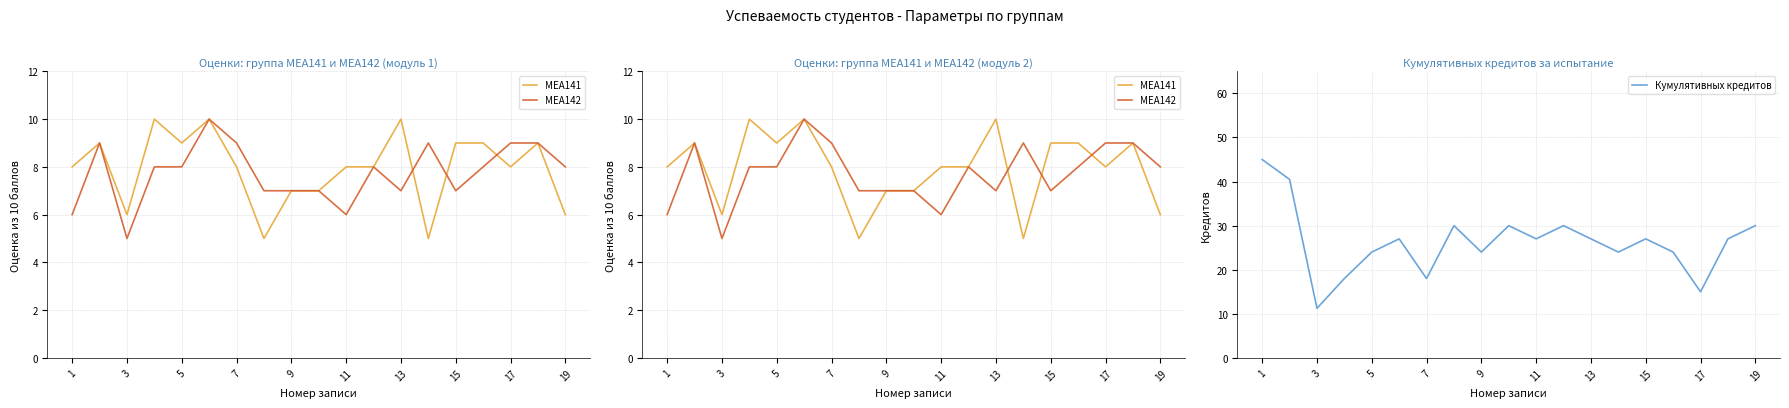

Which category has the lowest value in the Кумулятивных кредитов series?

3